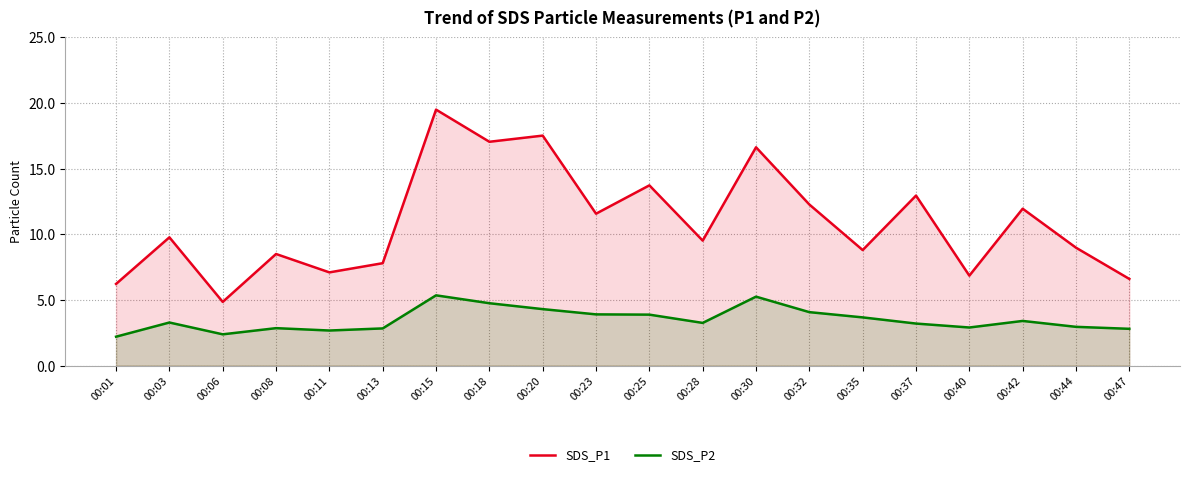

What is the greatest value displayed?

19.5